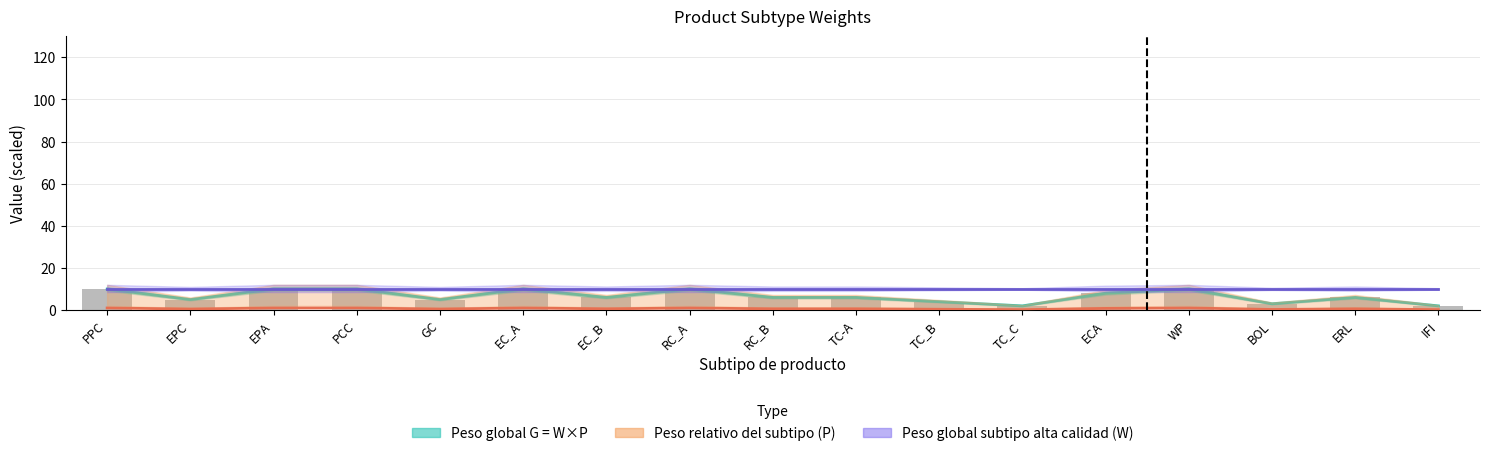

What value does the Peso global G = W×P series have at RC_B?

6.0